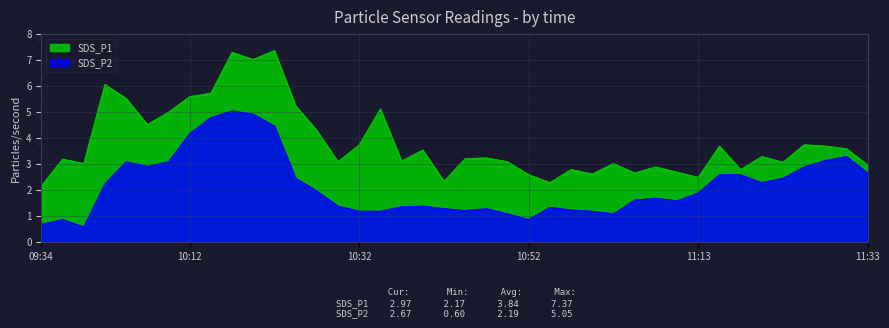

What is the sum of the SDS_P2 values at 11:08 and 10:20?

6.6